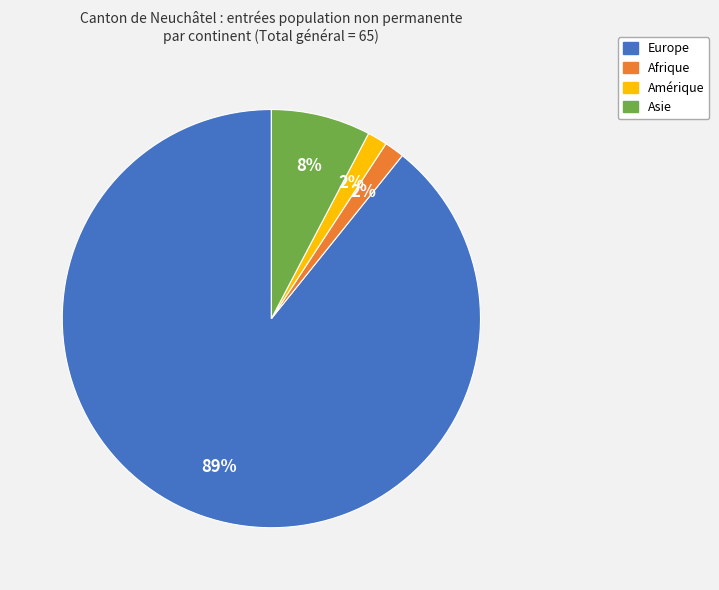

Combined, do Europe and Amérique account for over 50%?

Yes